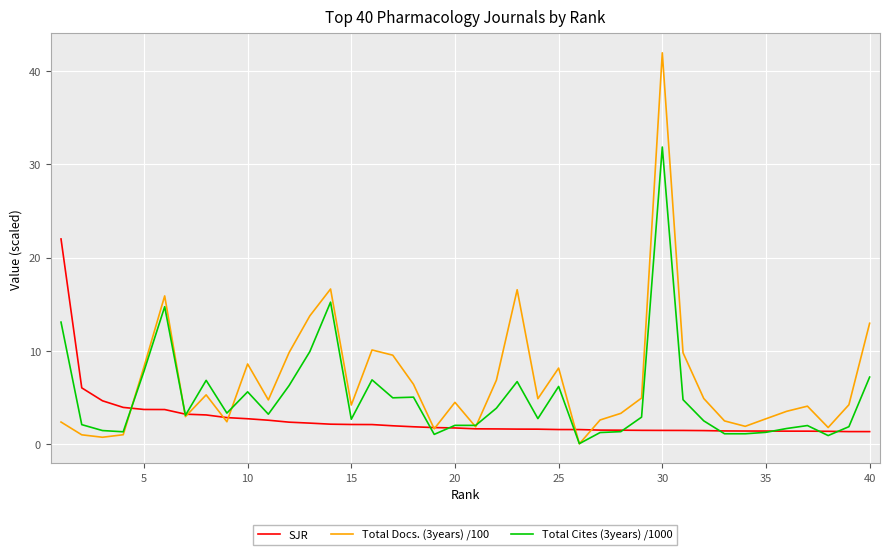

What is the maximum value shown in the chart?

41.9